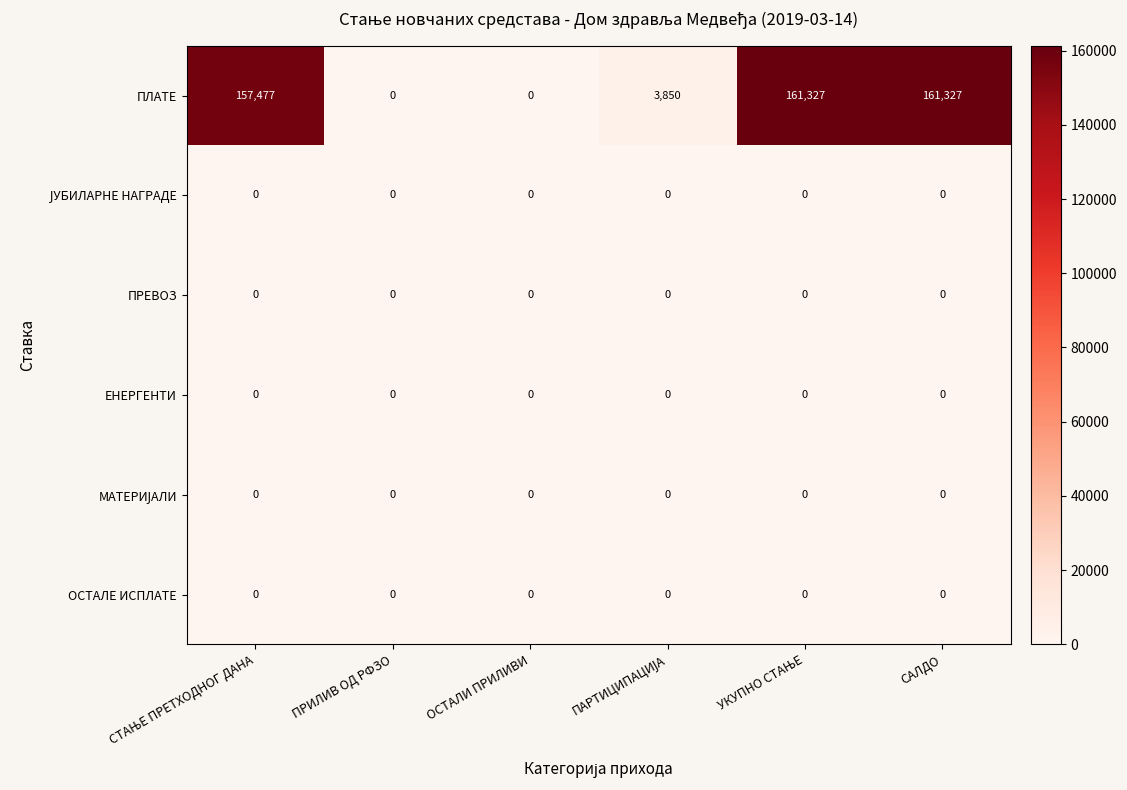

What is the difference between the maximum and minimum values in the ПЛАТЕ series?

161327